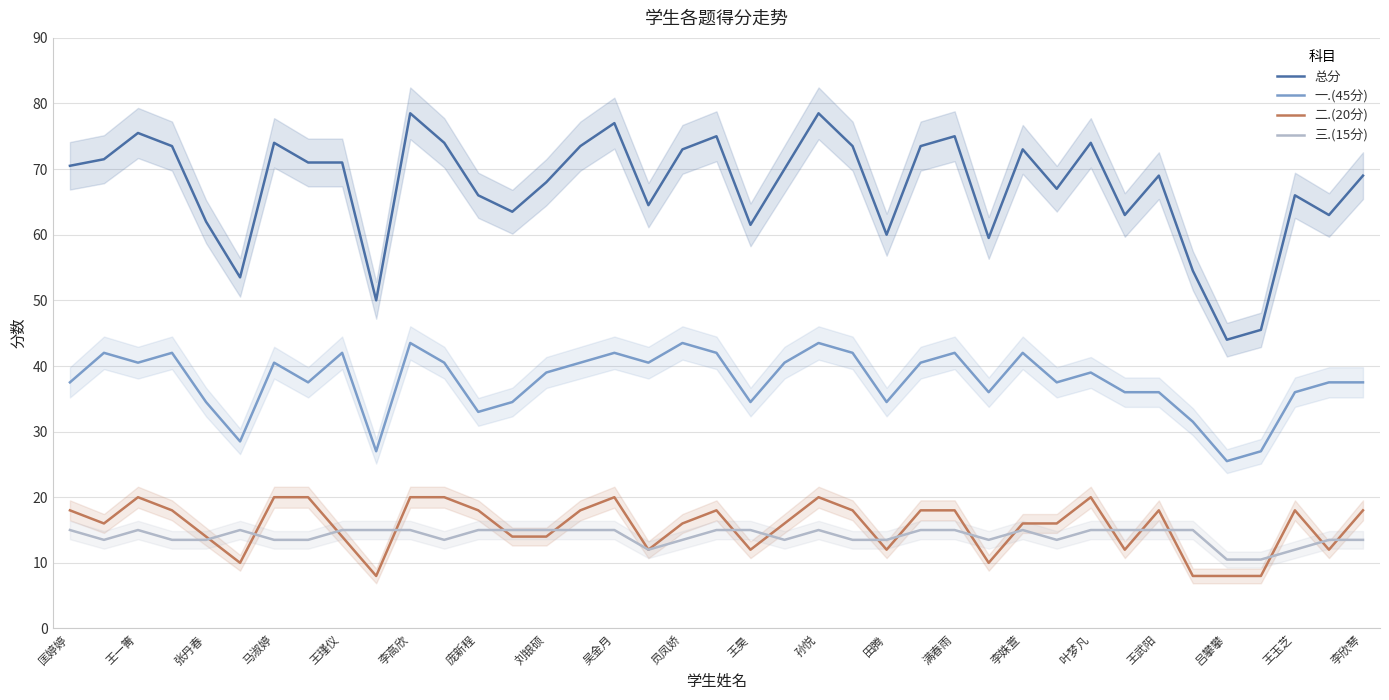

True or false: 二.(20分) and 一.(45分) cross at least once.

False